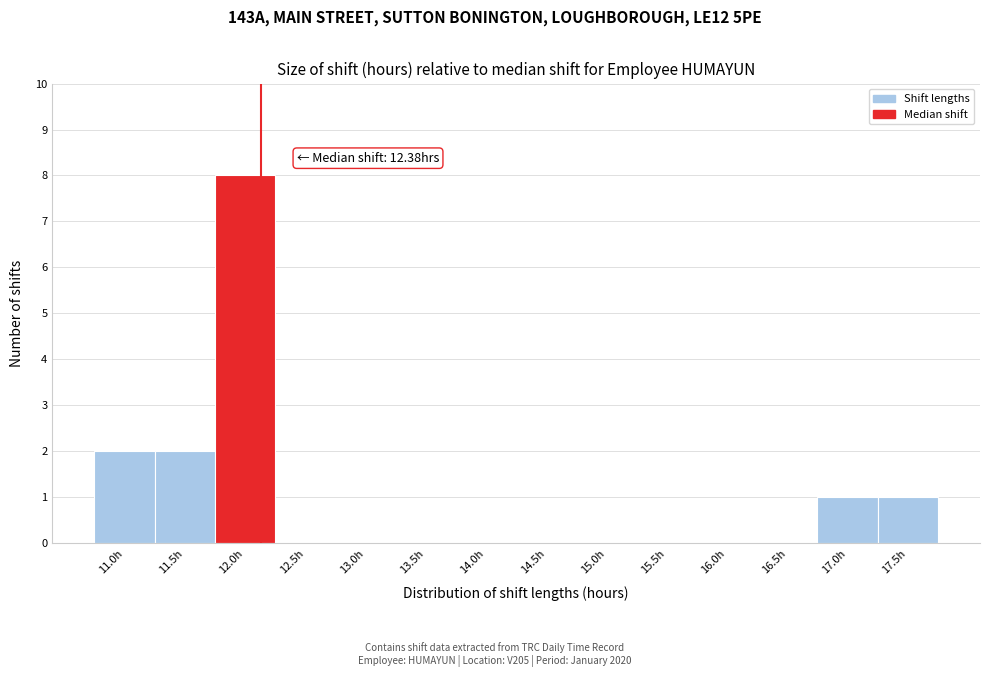

Reading left to right, transcribe all the data shown in this chart.

11.0h=2	11.5h=2	12.0h=8	12.5h=0	13.0h=0	13.5h=0	14.0h=0	14.5h=0	15.0h=0	15.5h=0	16.0h=0	16.5h=0	17.0h=1	17.5h=1